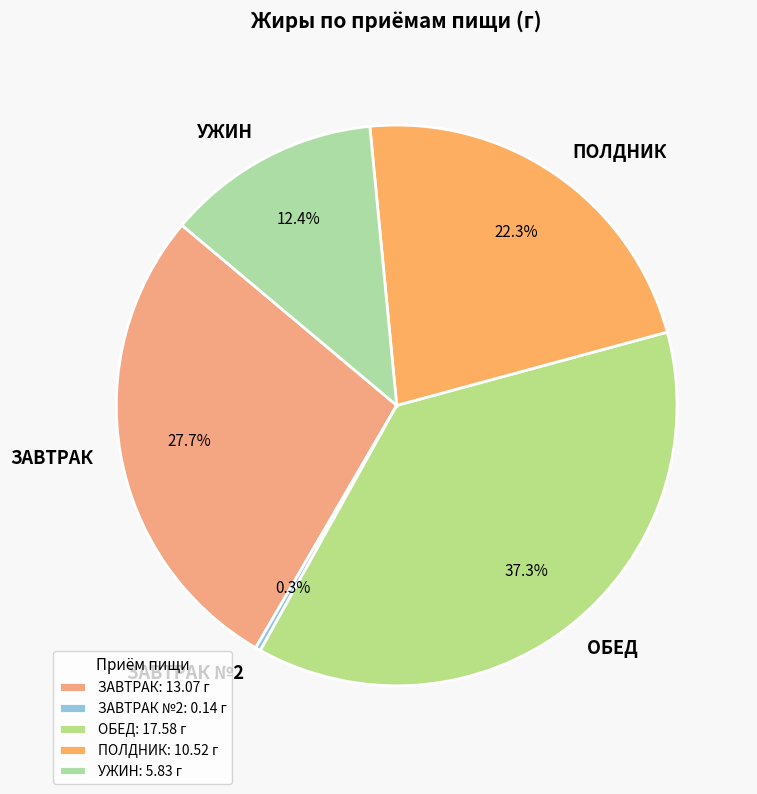

Approximately how many times larger is the value at УЖИН compared to ОБЕД?

0.3